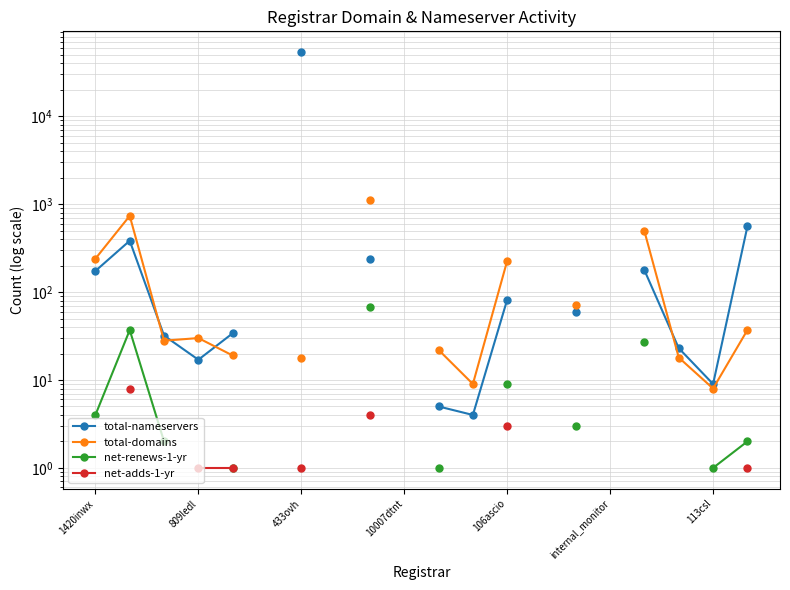

Rank the series by their average value, from highest to lowest.

total-nameservers, total-domains, net-renews-1-yr, net-adds-1-yr